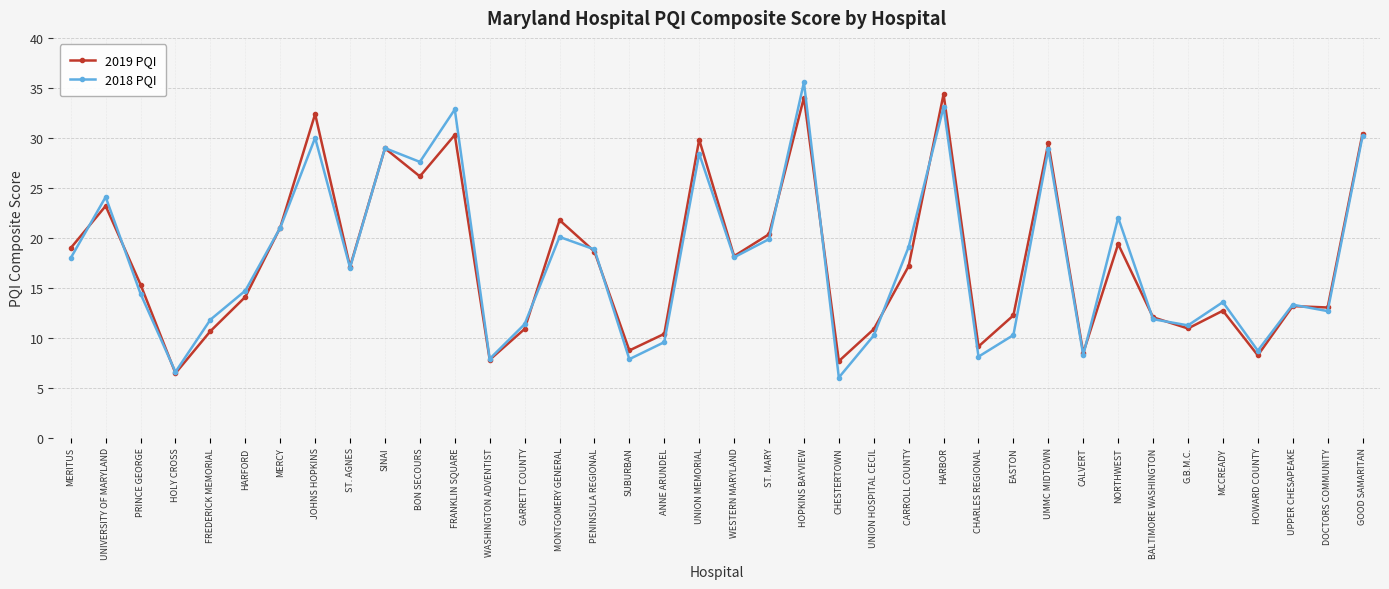

What is the highest value of the 2019 PQI series?

34.4